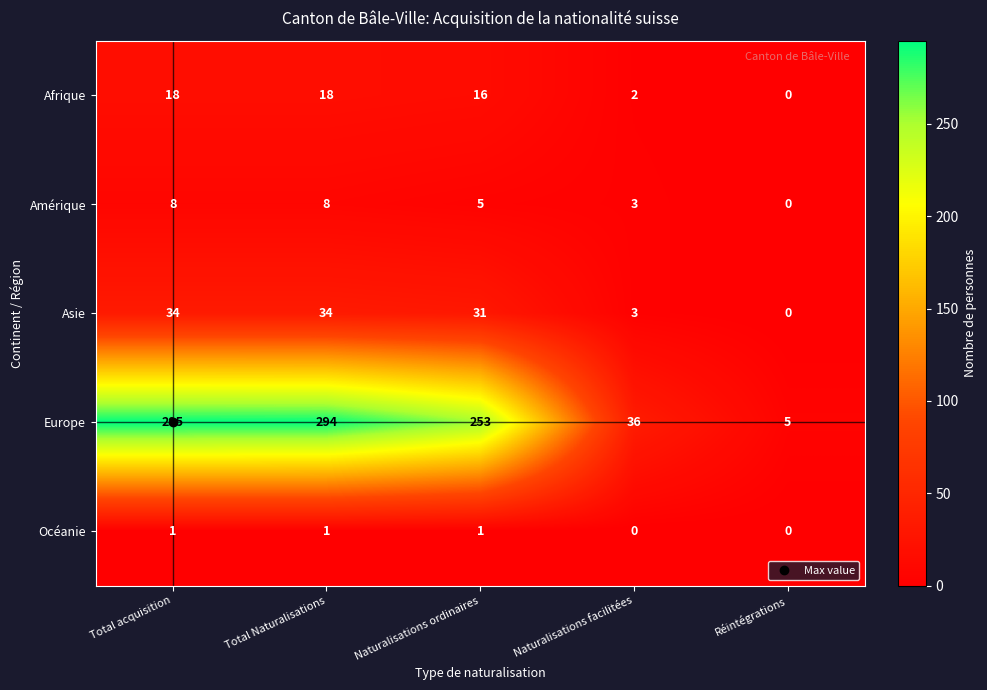

What is the difference between the highest and lowest values at Naturalisations facilitées?

36